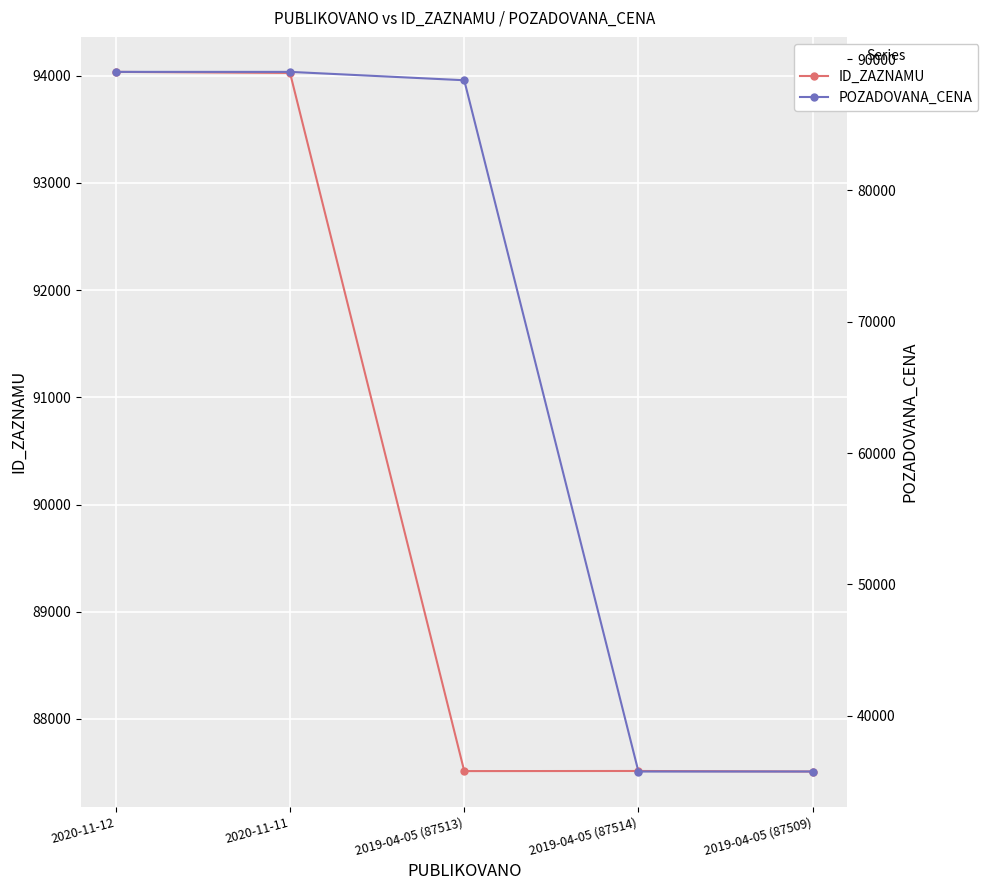

How many values in the ID_ZAZNAMU series are below 87514?

2